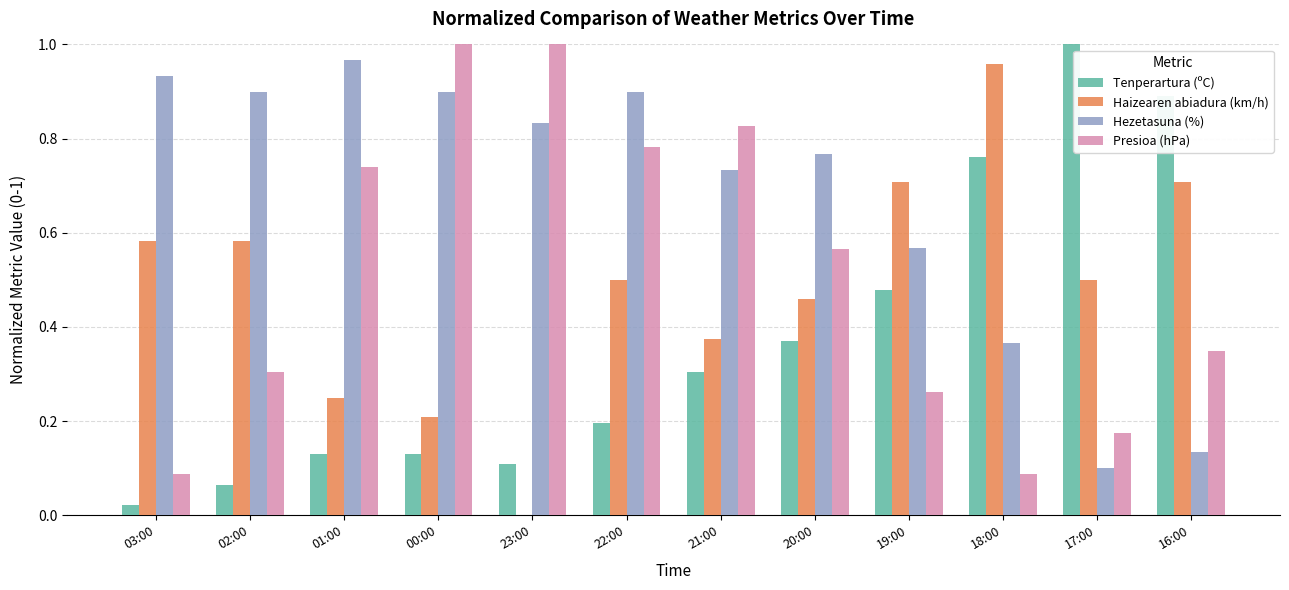

Is it true that Presioa (hPa) equals 0.1 at 18:00?

True